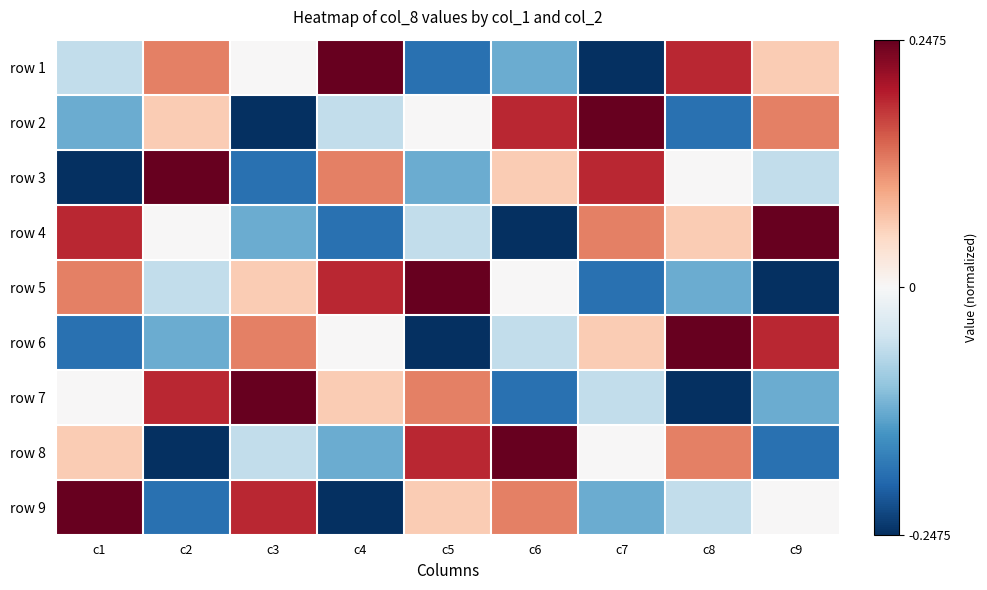

Reading right to left, transcribe all the data shown in this chart.

row 1: c9=0.1	c8=0.2	c7=-0.2	c6=-0.1	c5=-0.2	c4=0.2	c3=0.0	c2=0.1	c1=-0.1
row 2: c9=0.1	c8=-0.2	c7=0.2	c6=0.2	c5=0.0	c4=-0.1	c3=-0.2	c2=0.1	c1=-0.1
row 3: c9=-0.1	c8=0.0	c7=0.2	c6=0.1	c5=-0.1	c4=0.1	c3=-0.2	c2=0.2	c1=-0.2
row 4: c9=0.2	c8=0.1	c7=0.1	c6=-0.2	c5=-0.1	c4=-0.2	c3=-0.1	c2=0.0	c1=0.2
row 5: c9=-0.2	c8=-0.1	c7=-0.2	c6=0.0	c5=0.2	c4=0.2	c3=0.1	c2=-0.1	c1=0.1
row 6: c9=0.2	c8=0.2	c7=0.1	c6=-0.1	c5=-0.2	c4=0.0	c3=0.1	c2=-0.1	c1=-0.2
row 7: c9=-0.1	c8=-0.2	c7=-0.1	c6=-0.2	c5=0.1	c4=0.1	c3=0.2	c2=0.2	c1=0.0
row 8: c9=-0.2	c8=0.1	c7=0.0	c6=0.2	c5=0.2	c4=-0.1	c3=-0.1	c2=-0.2	c1=0.1
row 9: c9=0.0	c8=-0.1	c7=-0.1	c6=0.1	c5=0.1	c4=-0.2	c3=0.2	c2=-0.2	c1=0.2